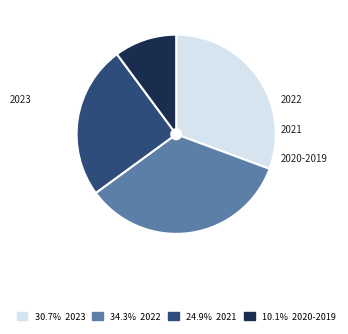

To the nearest percent, what is the difference between the 2020-2019 and 2022 slice percentages?

24%